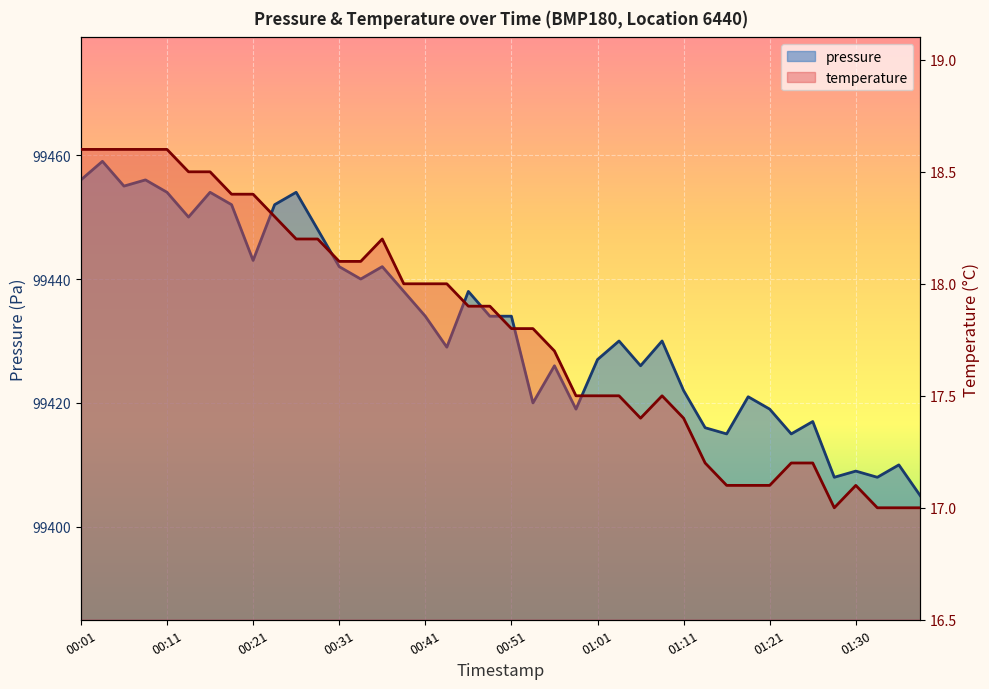

The value of pressure at 00:26 is 43034.0. True or false?

False